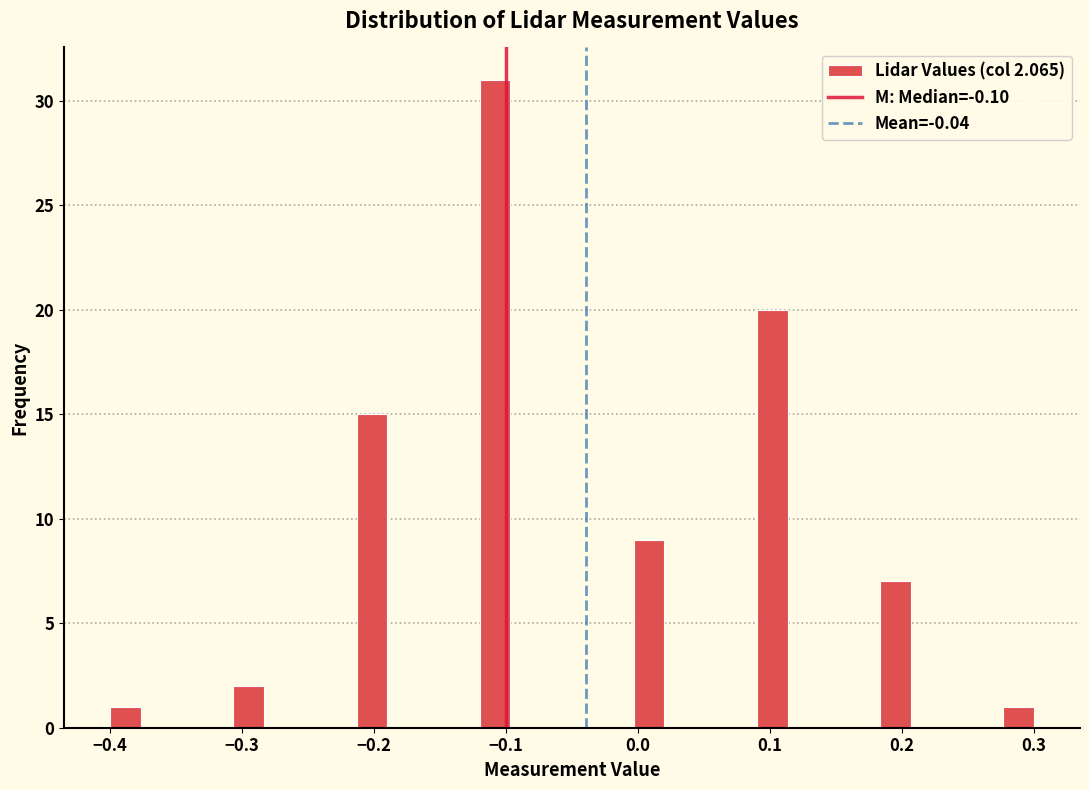

Read against the x-axis, roughly where is the centre of the tallest bar?

-0.11